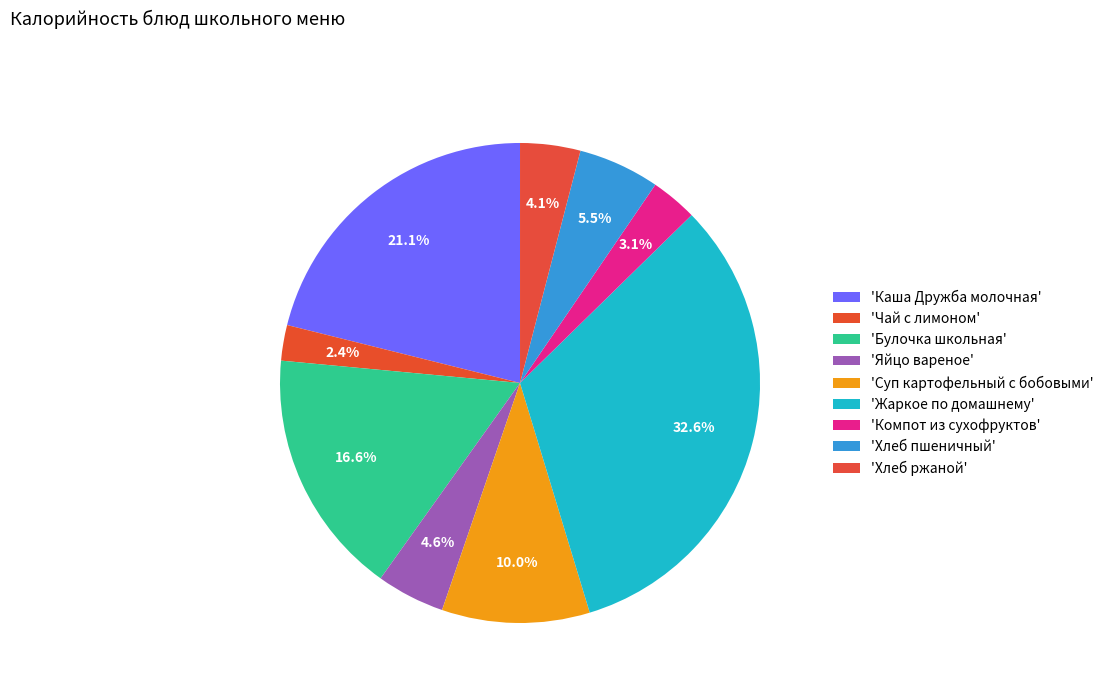

To the nearest percent, what is the average slice percentage?

11%